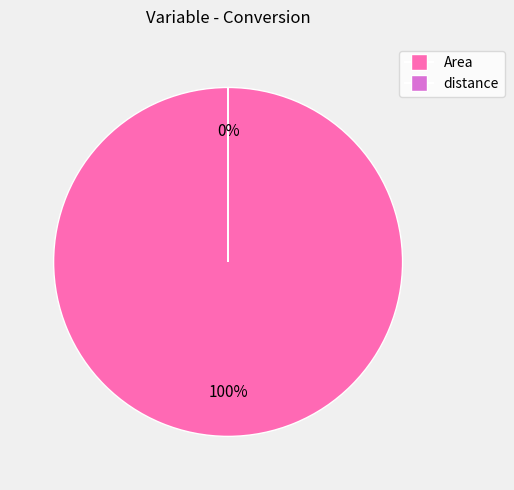

To the nearest percent, what is the average slice percentage?

50%